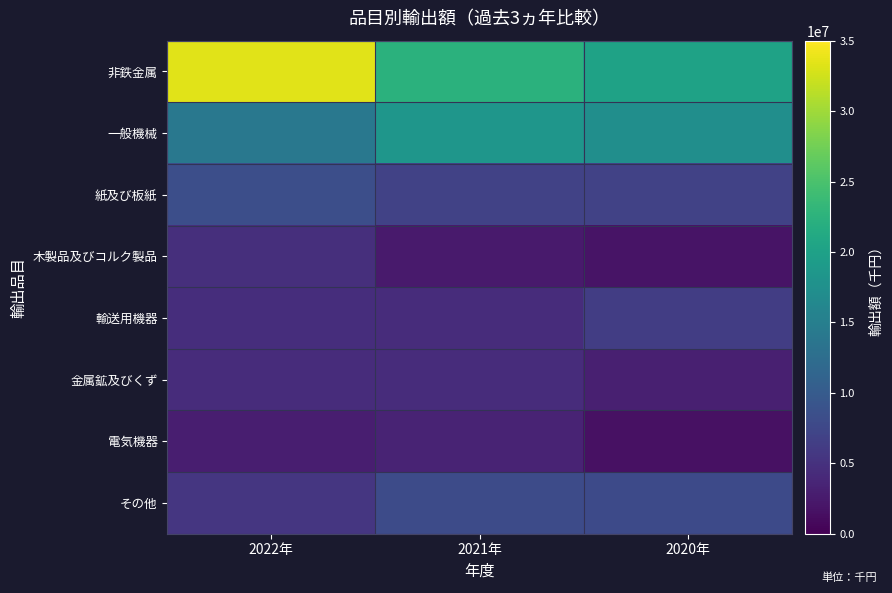

At how many categories does at least one series exceed 32291906?

1